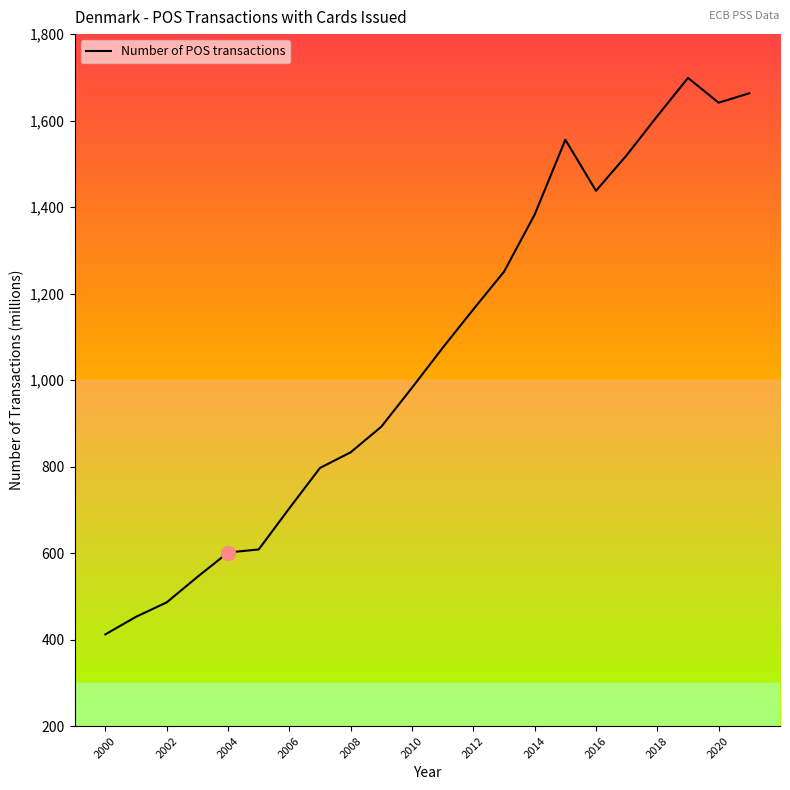

What is the difference between the maximum and minimum values?

1286.5